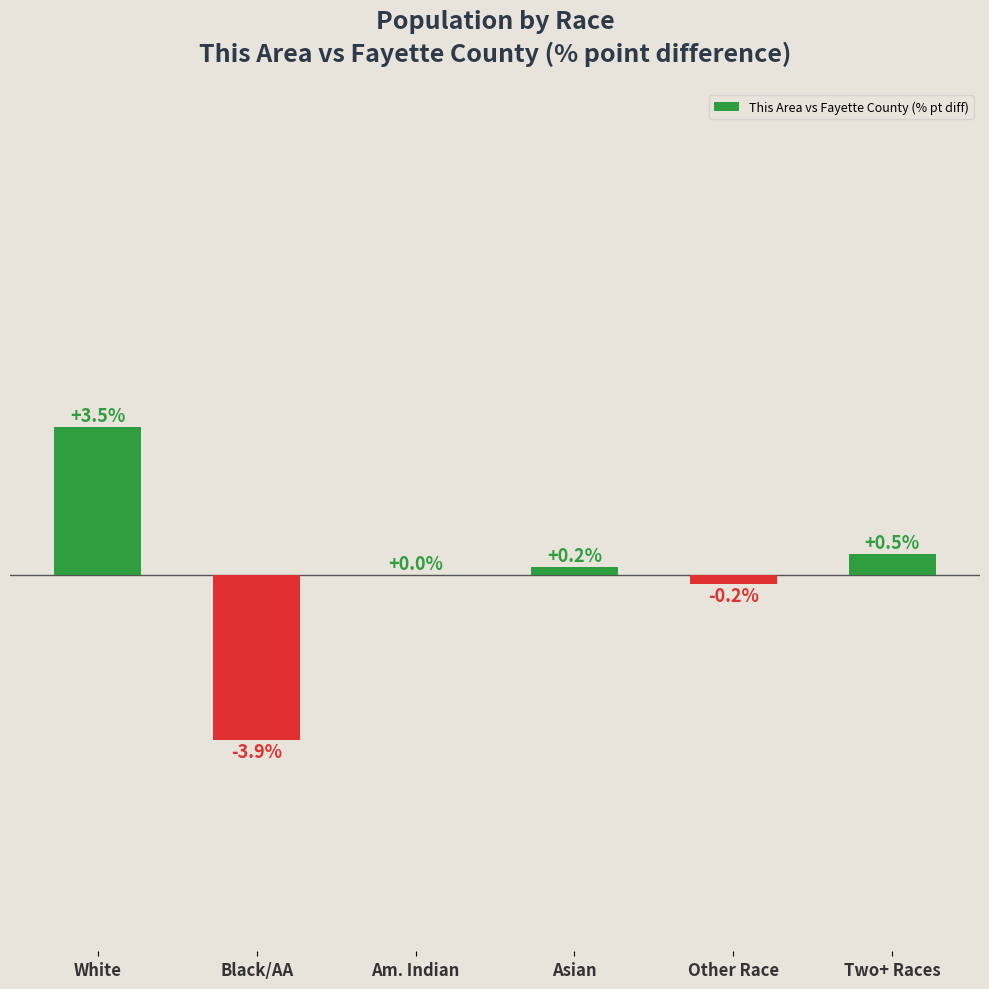

At which label does the data first exceed 0?

White